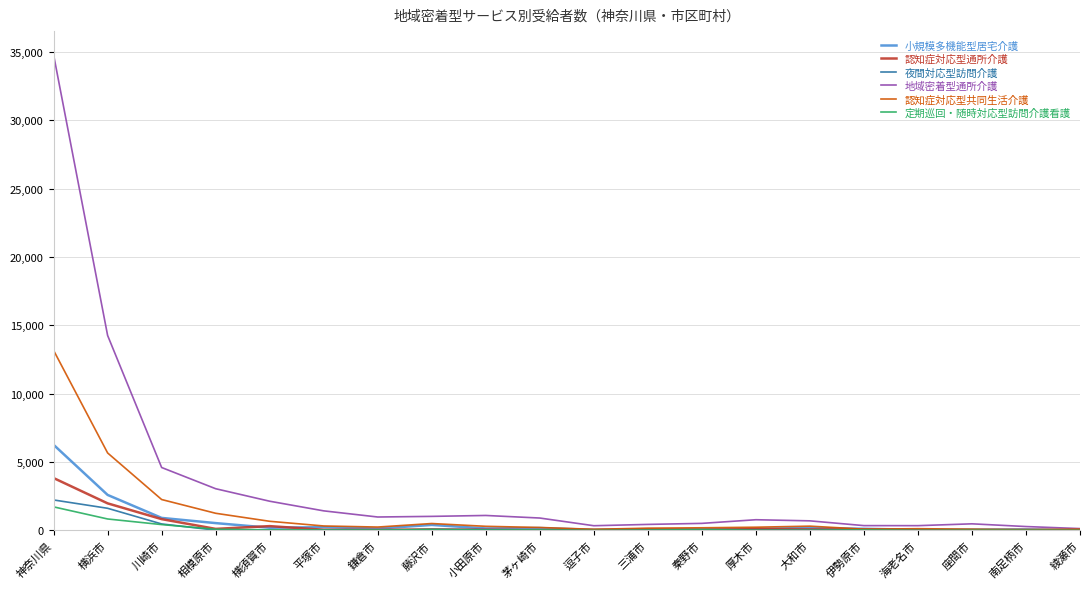

At which category does the chart reach its peak across all series?

神奈川県